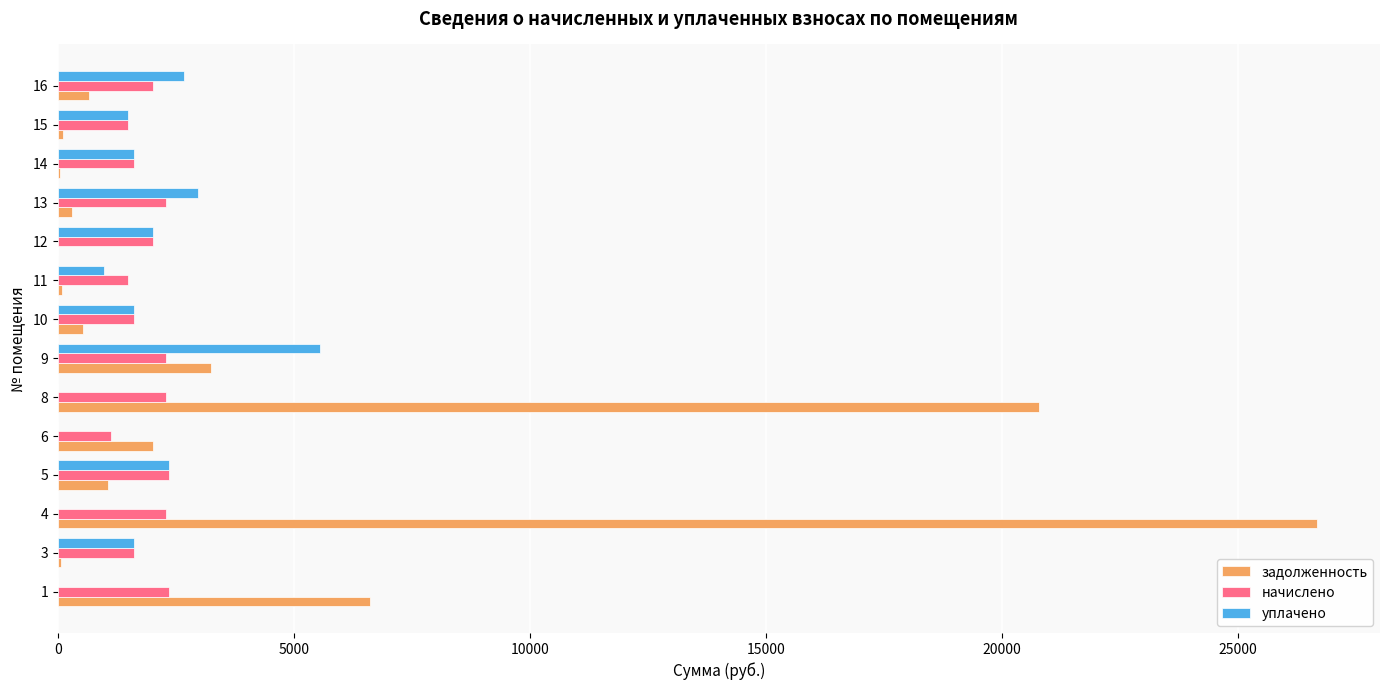

What is the highest value of the задолженность series?

26682.4